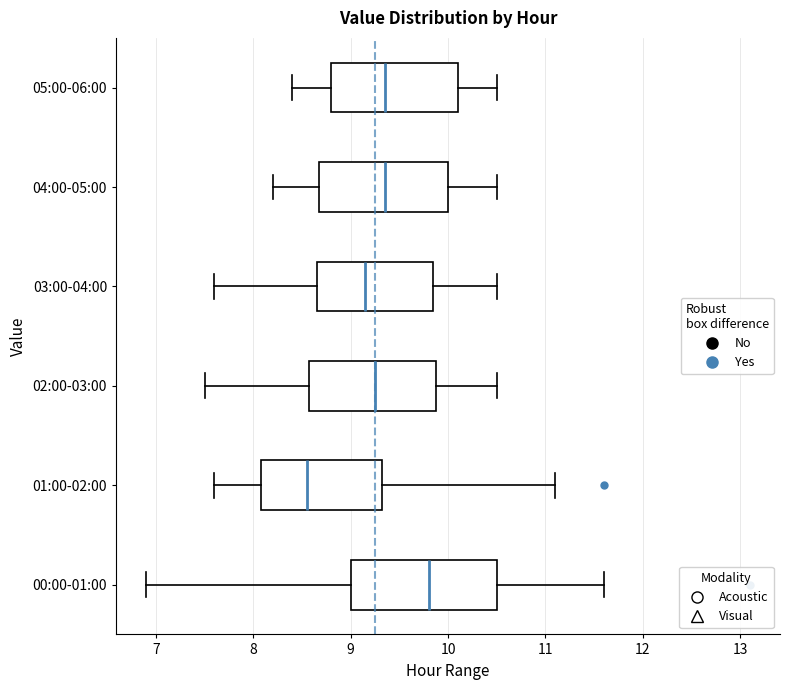

Reading bottom to top, transcribe this box plot: for each box, give where its median line is, the range the box spans, and where its two whiskers end, as read against the x-axis. The values are not printed on the chart, so give them approximately, as read against the axis.

00:00-01:00: median 9.8, box 9.0 to 10.5, whiskers 6.9 to 11.6
01:00-02:00: median 8.6, box 8.1 to 9.3, whiskers 7.6 to 11.1
02:00-03:00: median 9.3, box 8.6 to 9.9, whiskers 7.5 to 10.5
03:00-04:00: median 9.2, box 8.7 to 9.9, whiskers 7.6 to 10.5
04:00-05:00: median 9.4, box 8.7 to 10.0, whiskers 8.2 to 10.5
05:00-06:00: median 9.4, box 8.8 to 10.1, whiskers 8.4 to 10.5